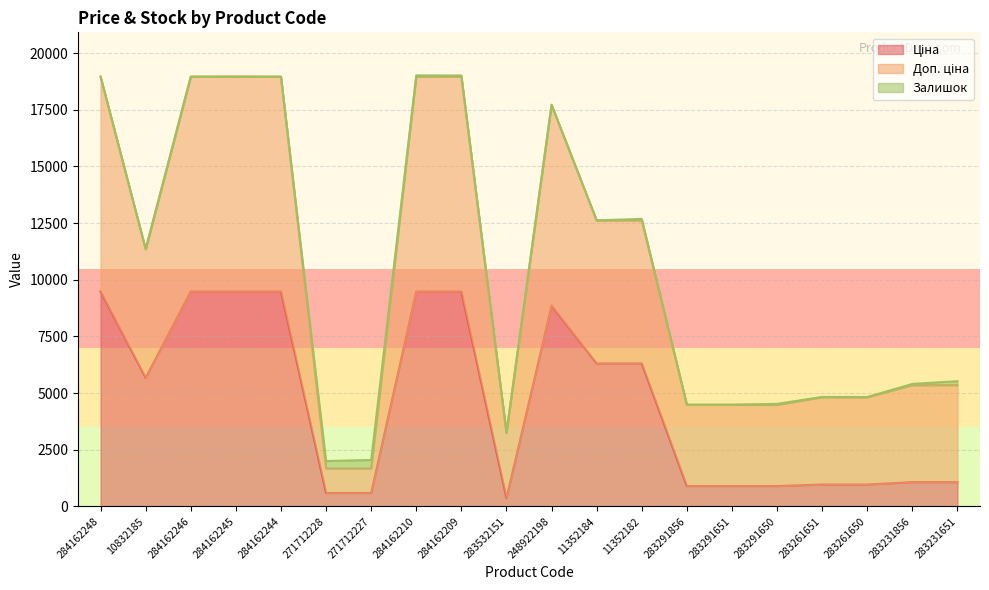

What is the label of the 10th point from the left?

283532151